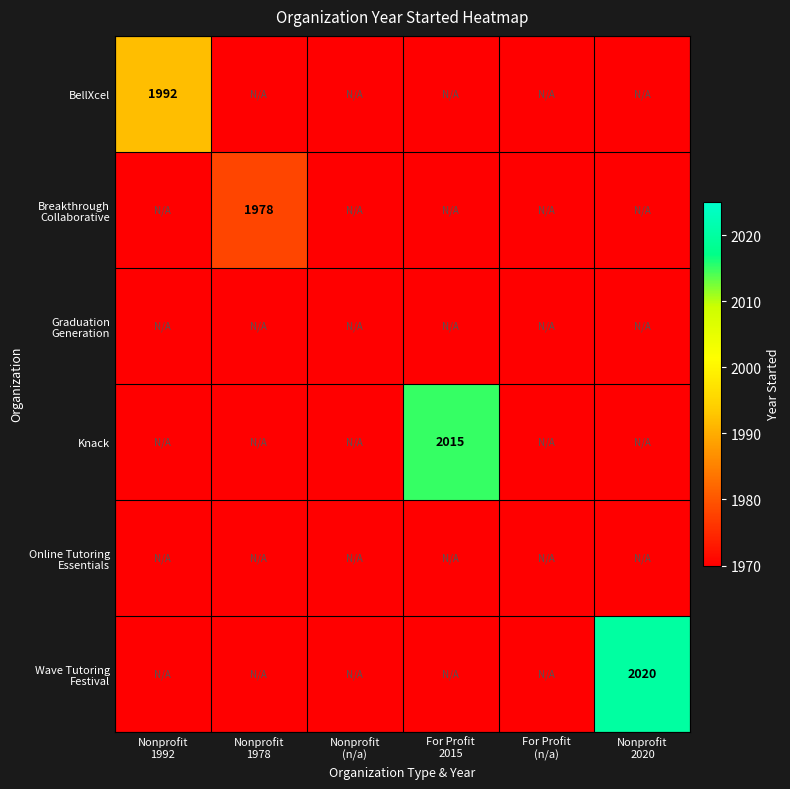

What is the spread (max minus min) of values at Nonprofit
2020?

50